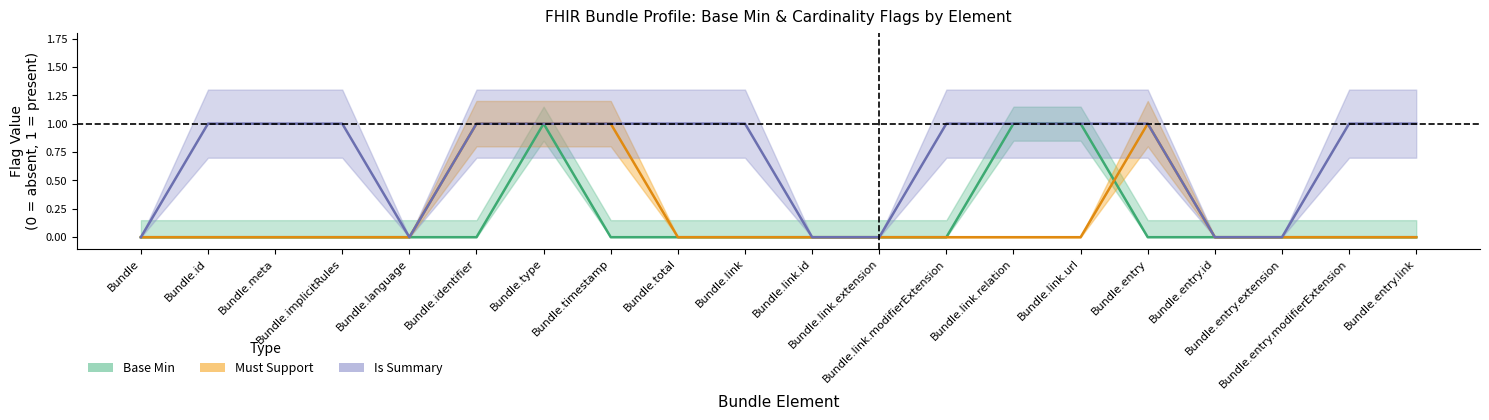

What is the label of the 11th point from the left?

Bundle.link.id